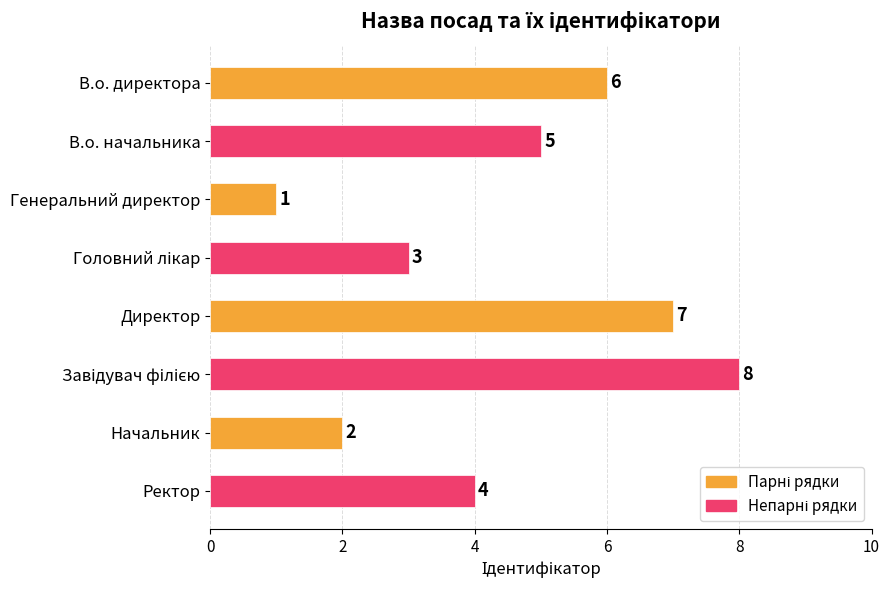

True or false: the data shows 5 at В.о. начальника.

True